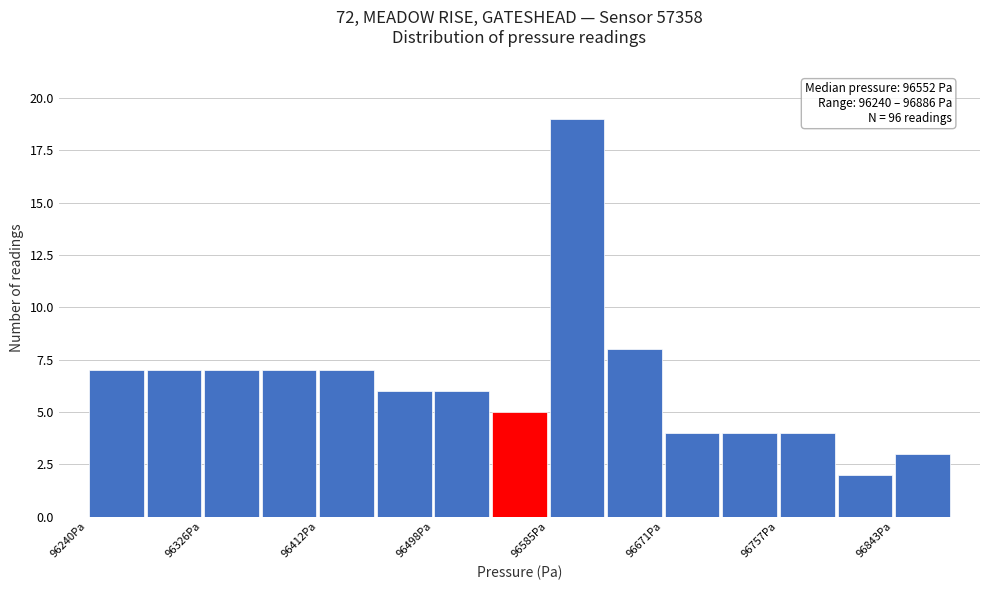

Over which range of the x-axis is the bar tallest?

96580 to 96630